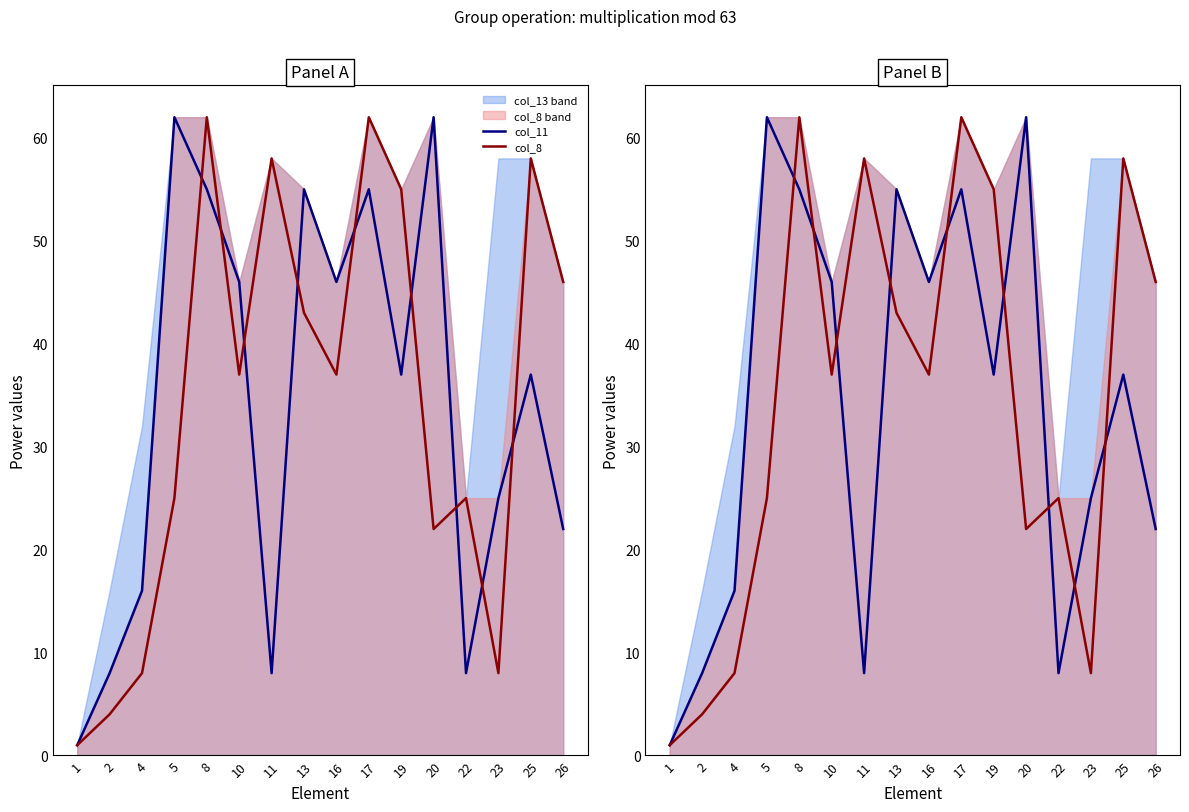

What is the spread (max minus min) of values at 10?

9